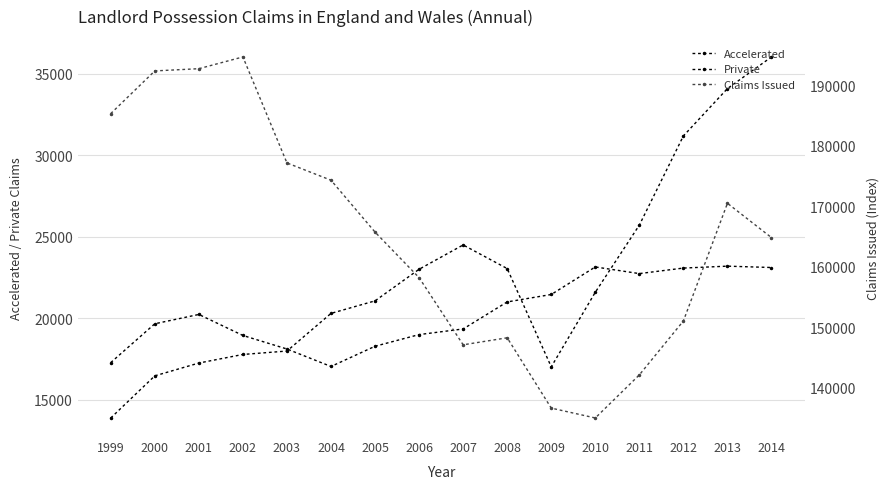

What is the value of the Accelerated point at the 8th from the left?

23006